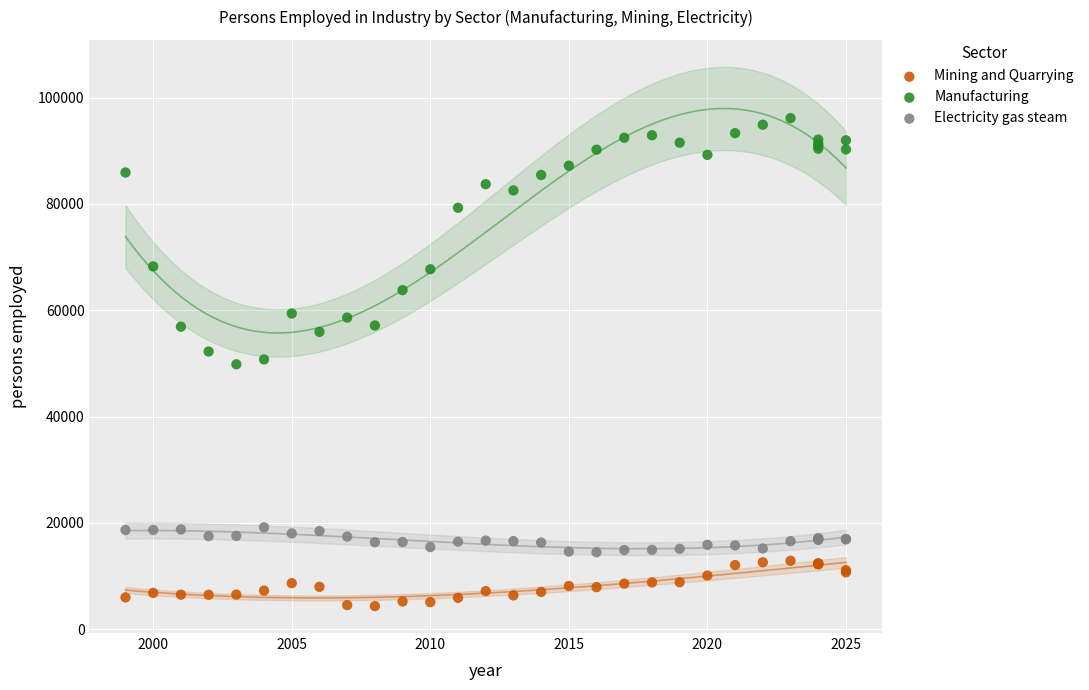

Which series reaches the maximum Y coordinate?

Manufacturing